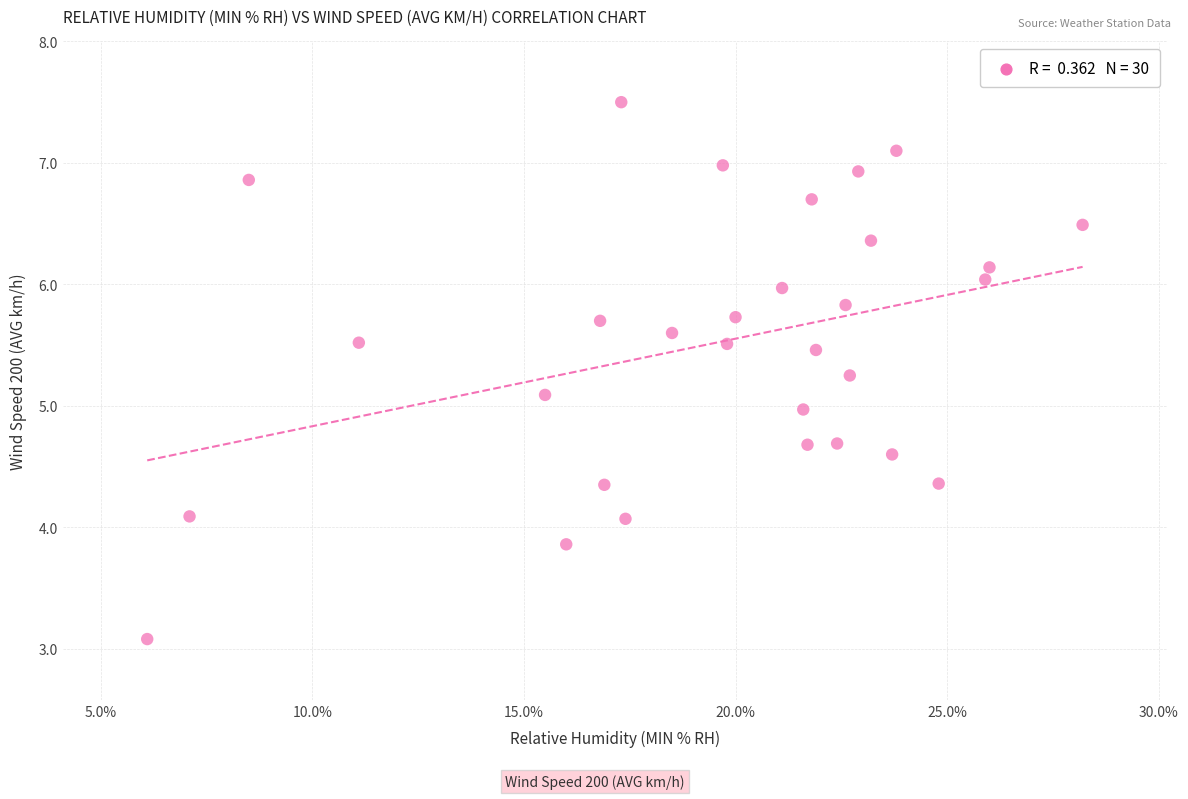

What is the range of X values (max minus min)?

22.1